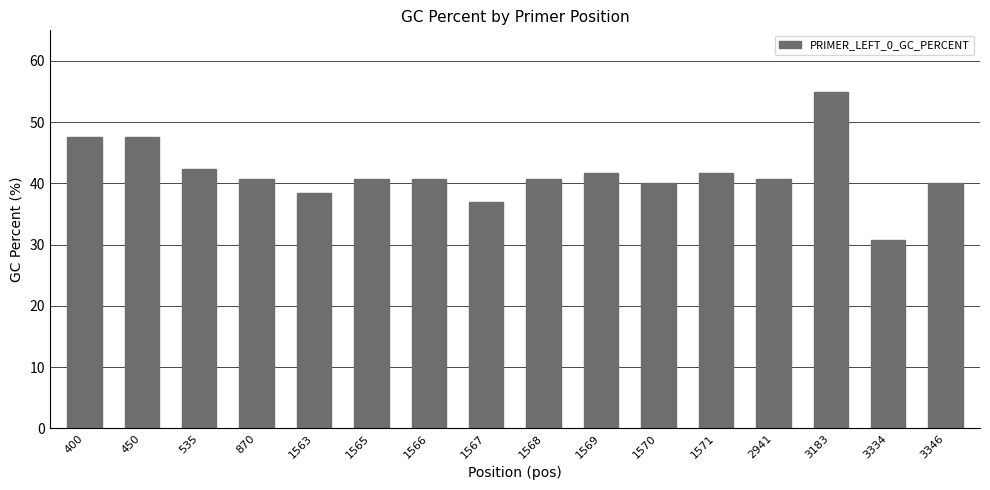

What is the minimum value shown in the chart?

30.8